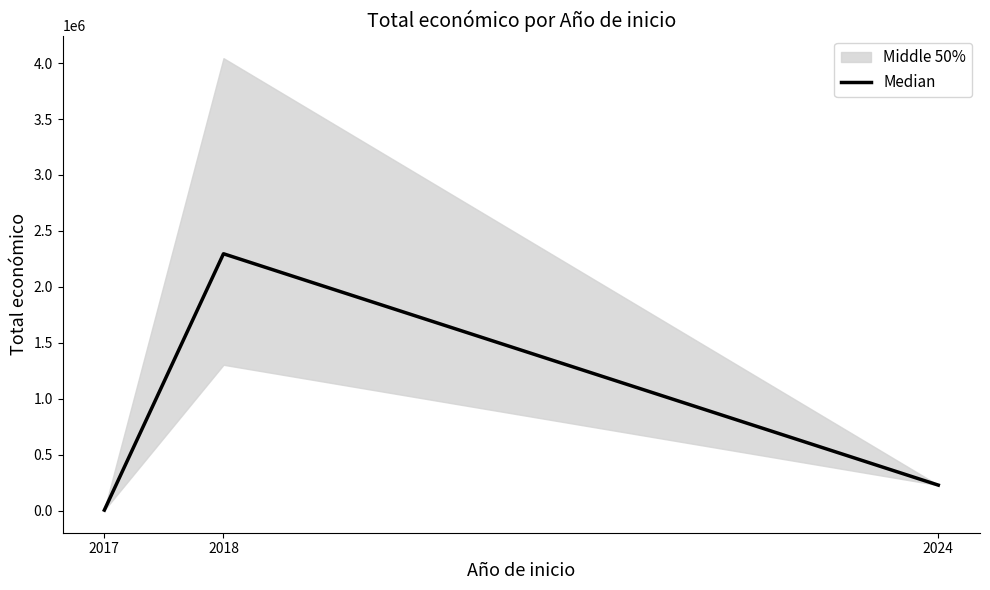

What is the smallest value displayed?

5000